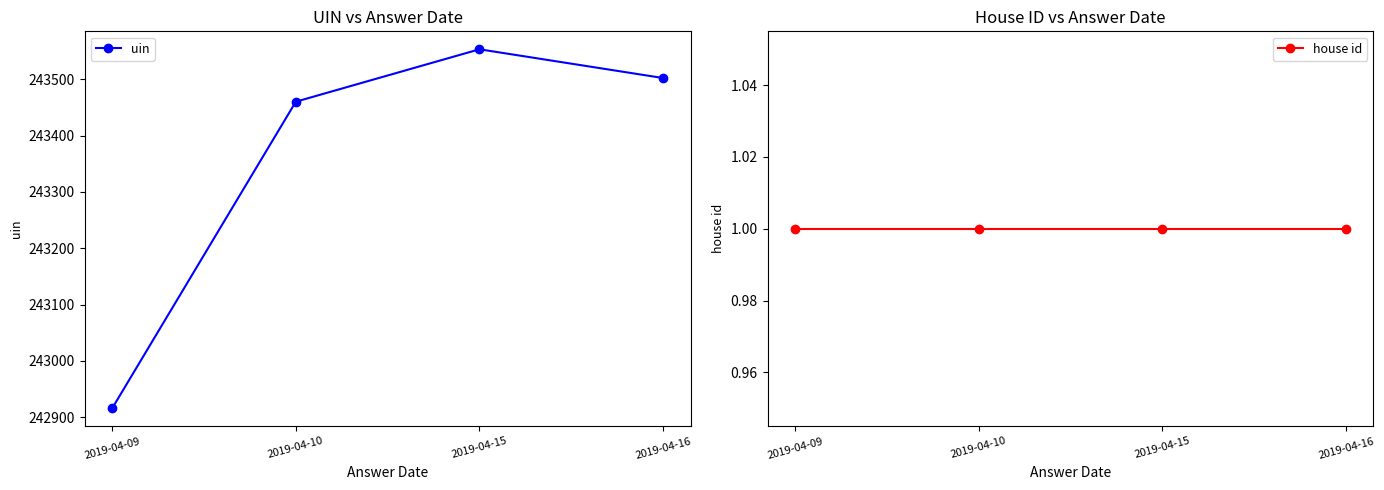

What is the smallest value displayed?

1